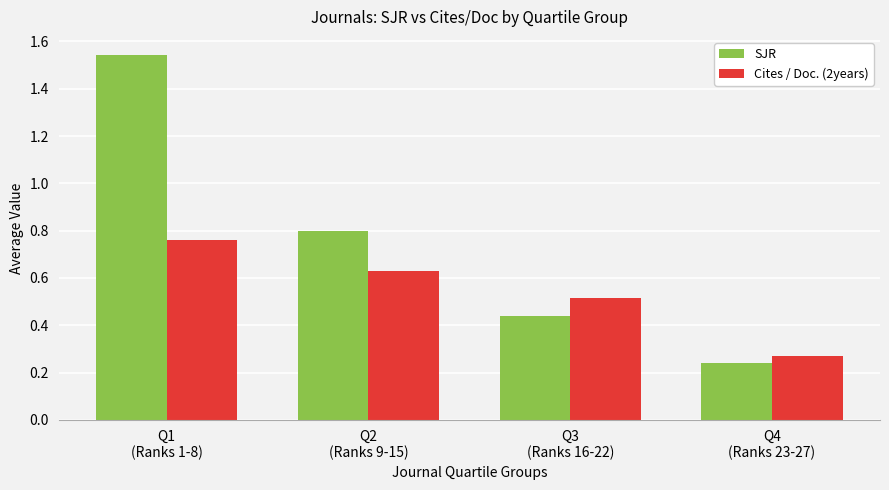

Rank the categories by Cites / Doc. (2years) value from lowest to highest.

Q4
(Ranks 23-27), Q3
(Ranks 16-22), Q2
(Ranks 9-15), Q1
(Ranks 1-8)